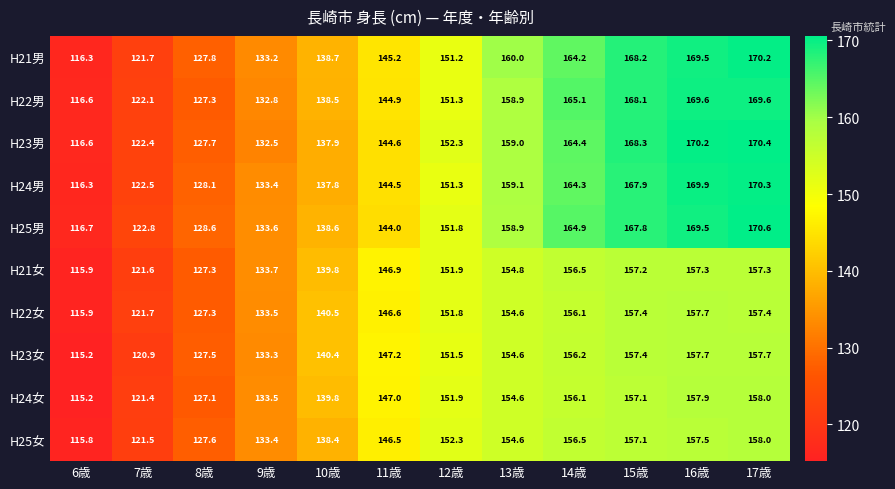

What is the average value of the H22男 series?

147.1